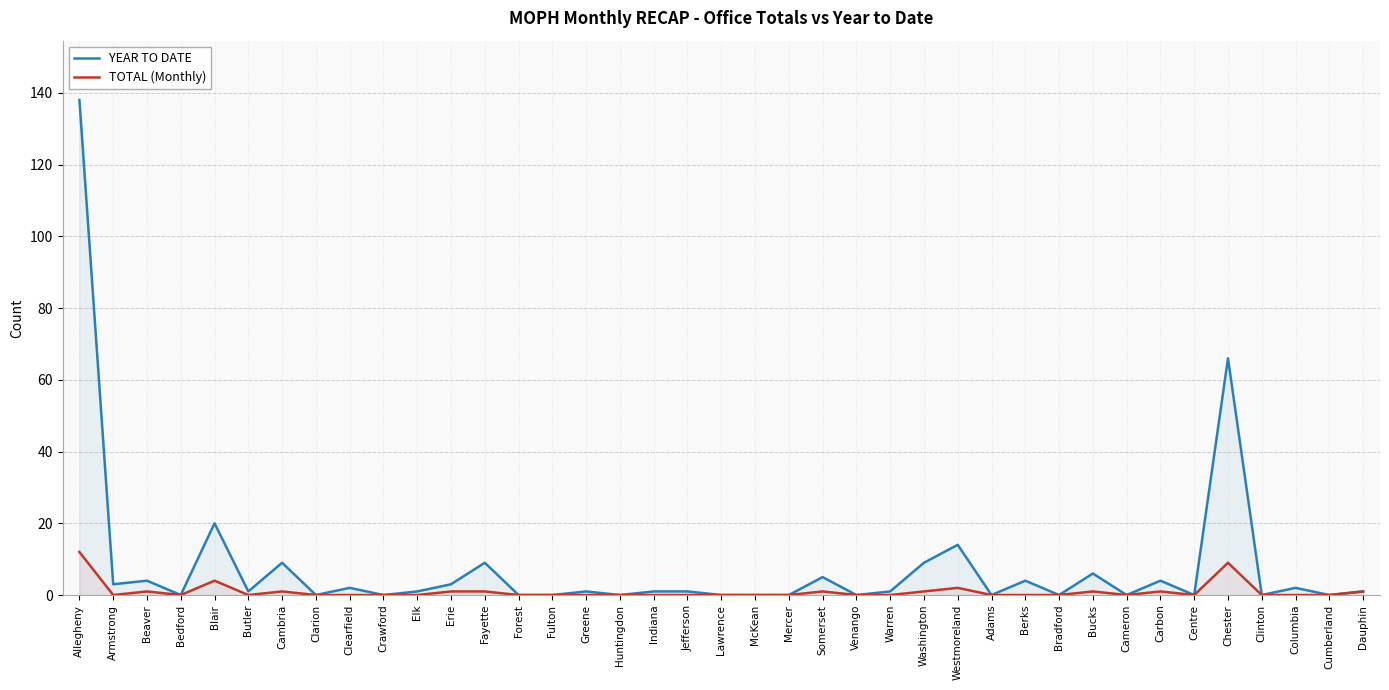

How many lines are shown in the chart?

2